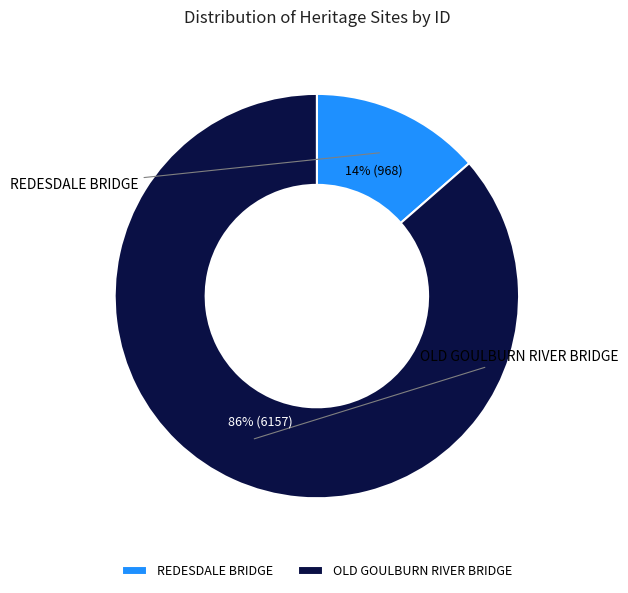

True or false: OLD GOULBURN RIVER BRIDGE accounts for 86% of the total.

True